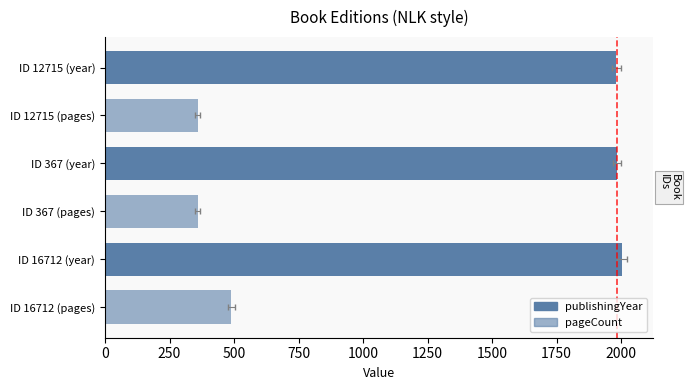

How many values in the publishingYear series exceed 1983?

1